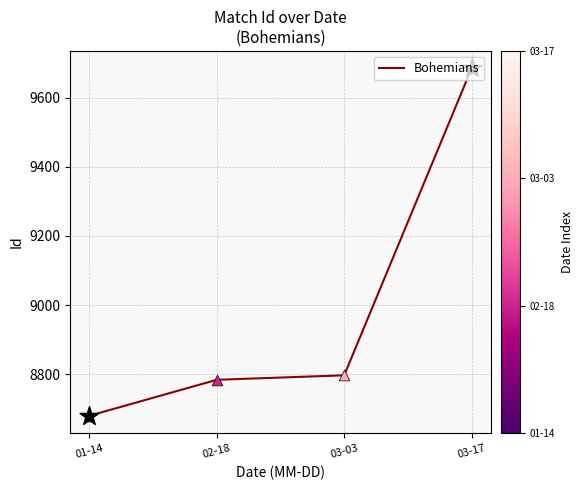

Approximately how many times larger is the value at 03-17 compared to 01-14?

1.1